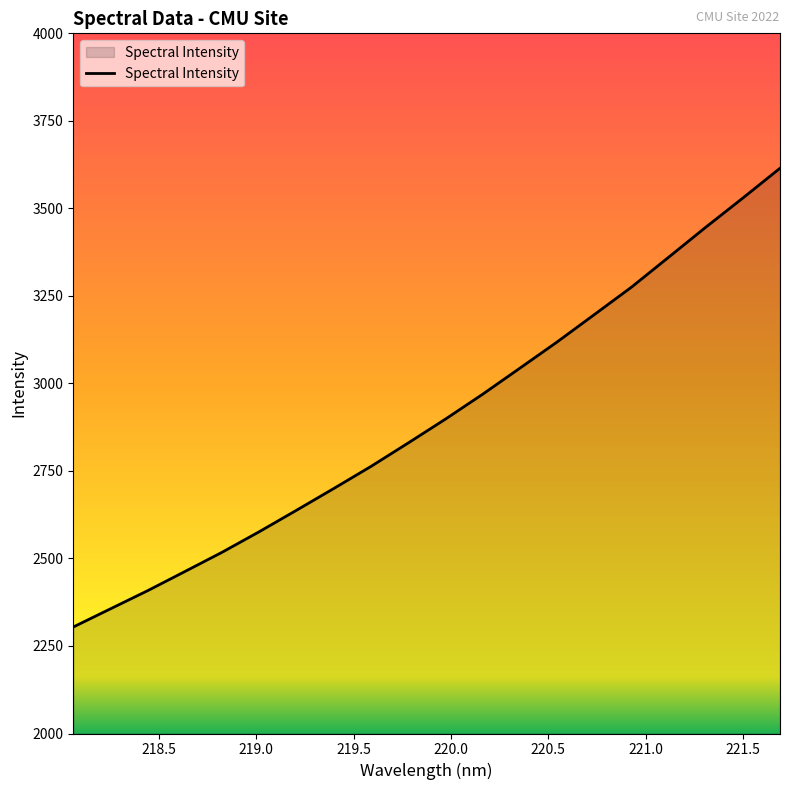

What is the difference between the maximum and minimum values?

1310.5